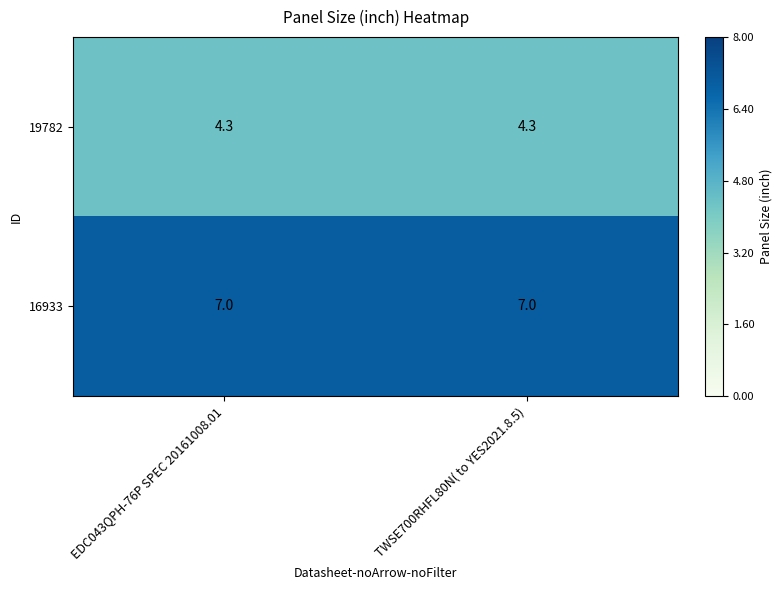

Which series has the largest total across all categories?

16933